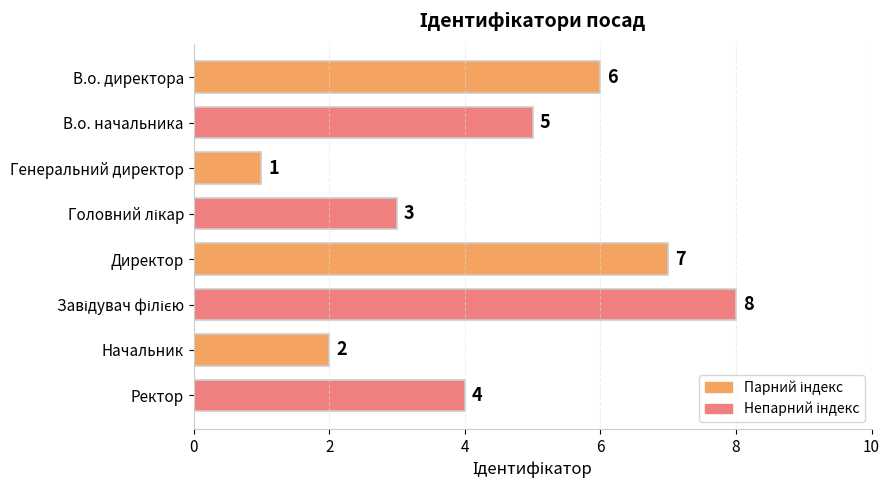

Reading top to bottom, transcribe all the data shown in this chart.

6	5	1	3	7	8	2	4